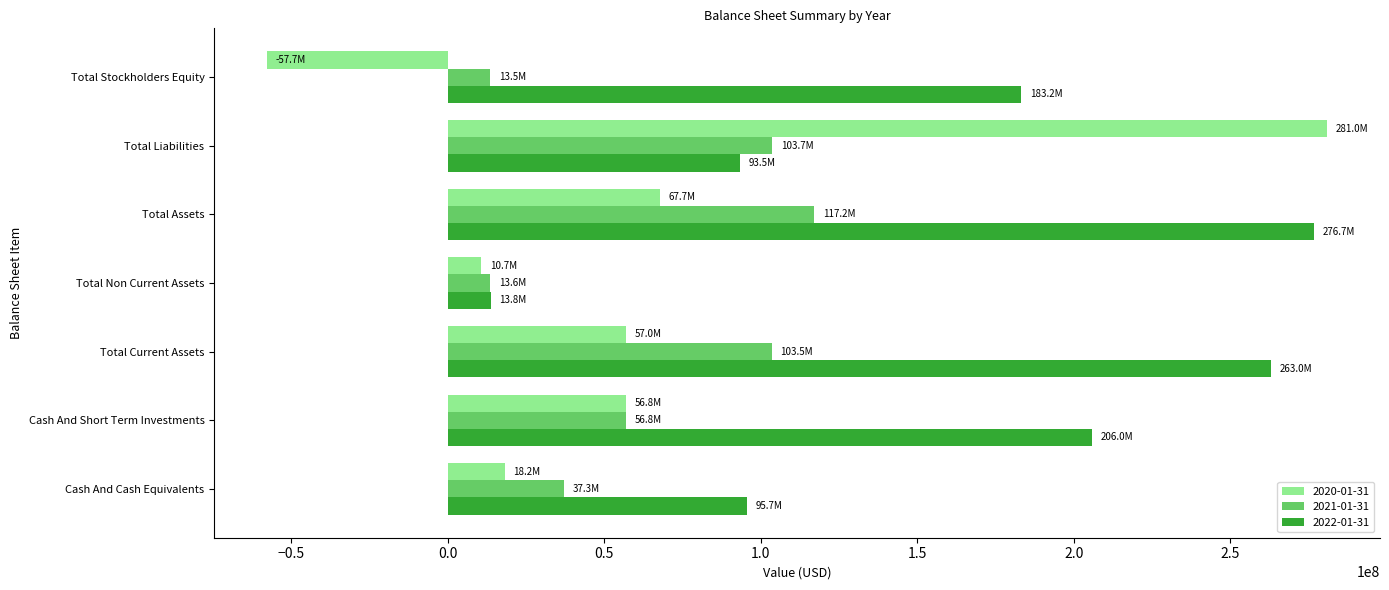

At which category does the chart reach its peak across all series?

Total Liabilities